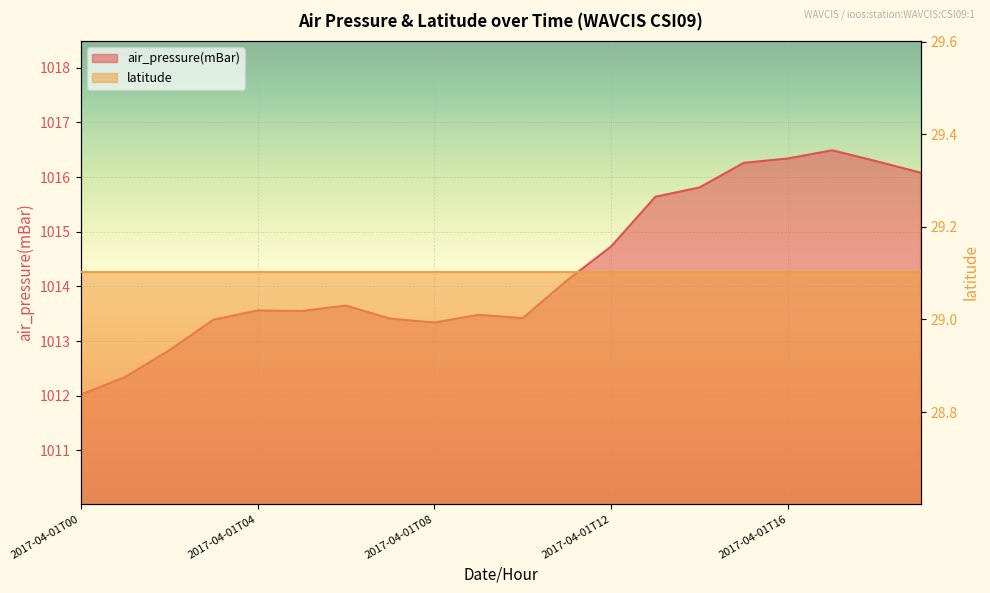

What is the change in value from 2017-04-01T00 to 2017-04-01T08?

+1.3